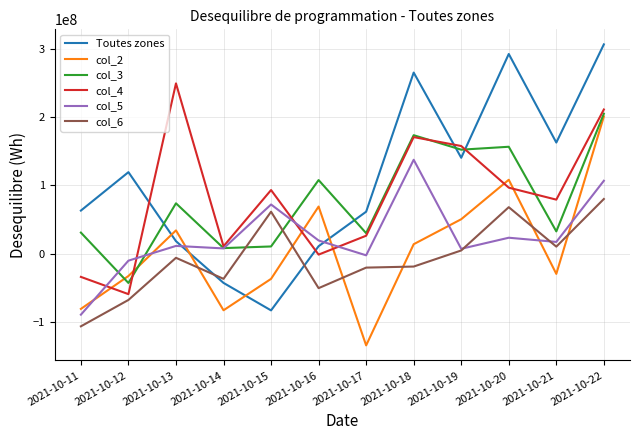

True or false: col_2 has a value of -36829090 at 2021-10-15.

True